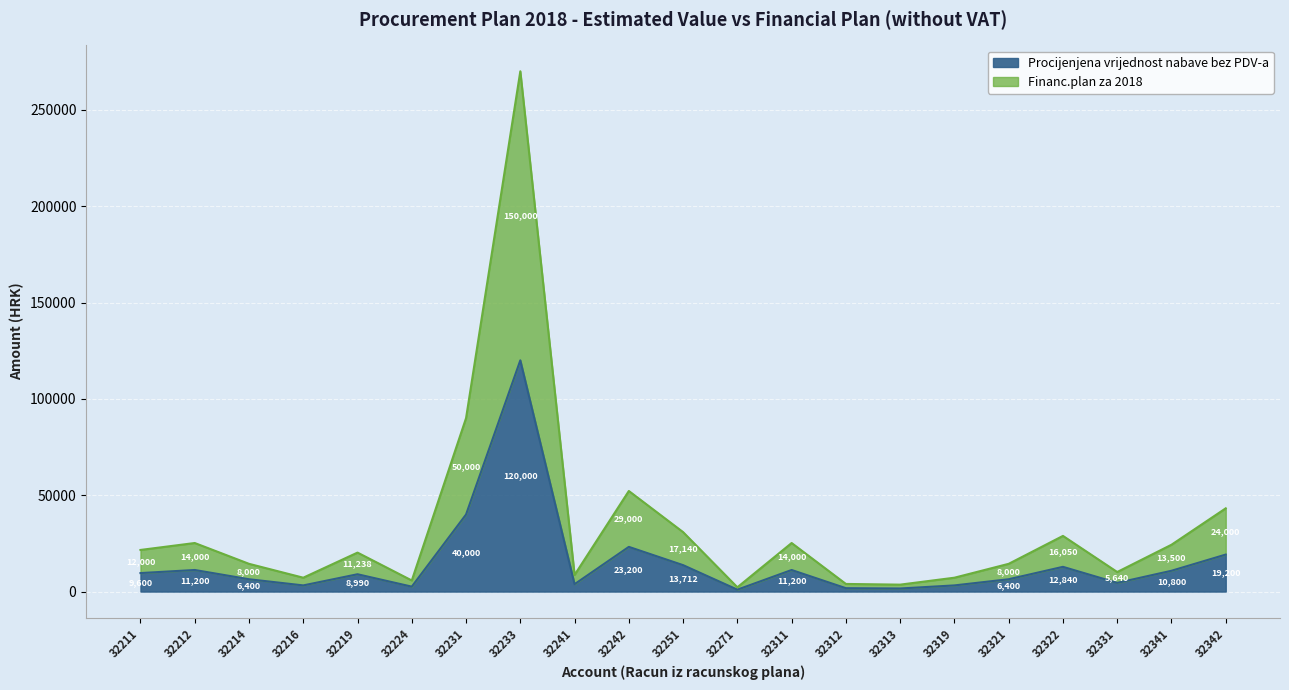

At 32342, list the series in order from largest to smallest.

Financ.plan za 2018, Procijenjena vrijednost nabave bez PDV-a